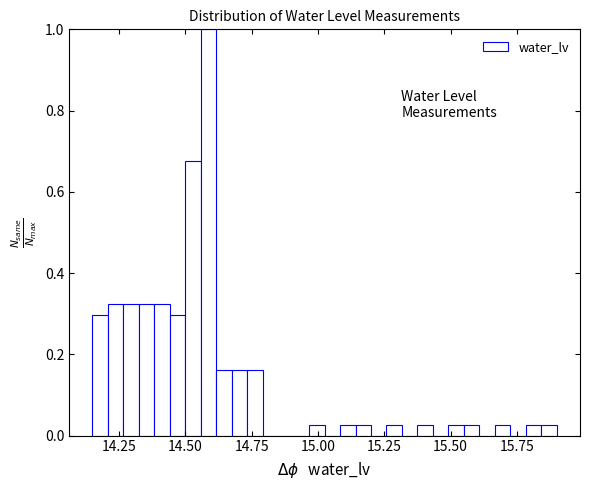

Around what value on the x-axis is the tallest bar? Give the approximate position of its centre, as read against the axis.

14.60